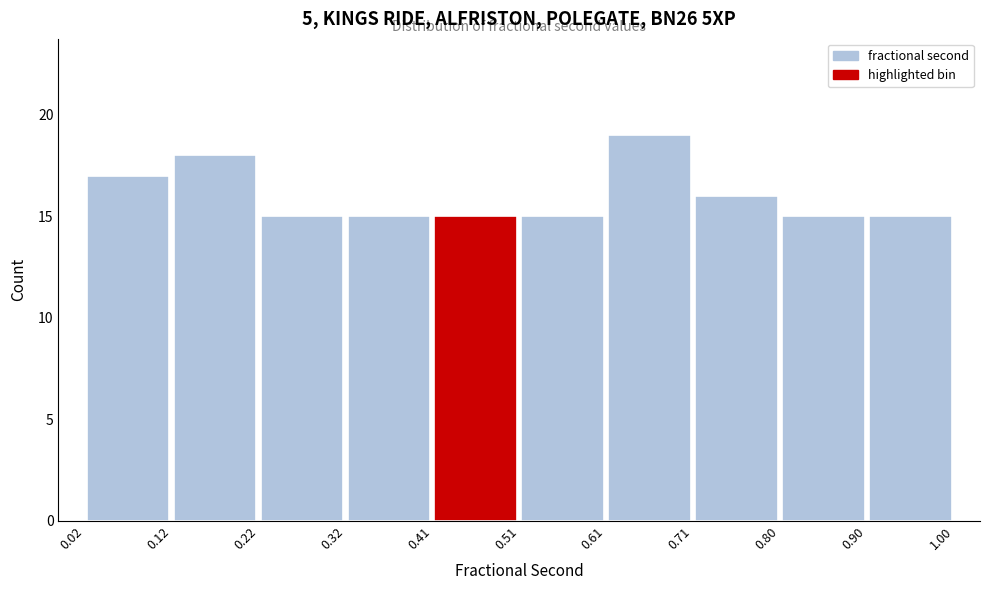

Reading left to right, transcribe this chart: for each bar, give the range it covers on the x-axis and its height. The values are not printed on the chart, so give them approximately, as read against the axis.

0.02 to 0.12: 17
0.12 to 0.22: 18
0.22 to 0.32: 15
0.32 to 0.41: 15
0.41 to 0.51: 15
0.51 to 0.61: 15
0.61 to 0.71: 19
0.71 to 0.80: 16
0.80 to 0.90: 15
0.90 to 1.00: 15